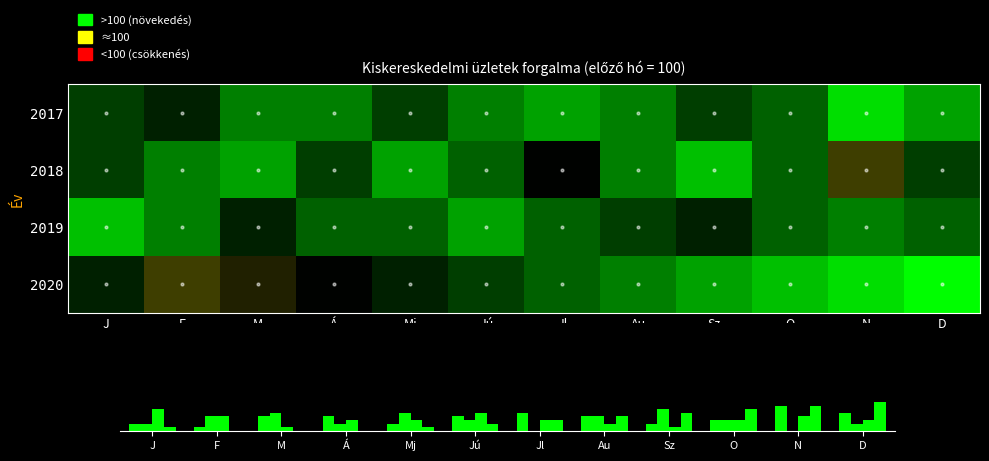

At which label does 2017 reach its peak?

N